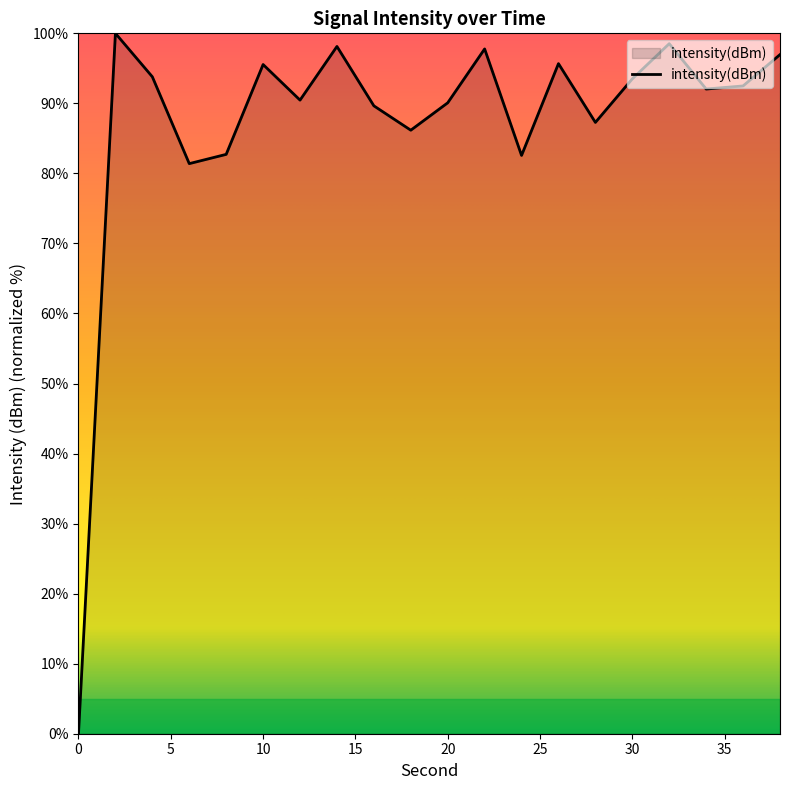

What is the maximum value shown in the chart?

100.0